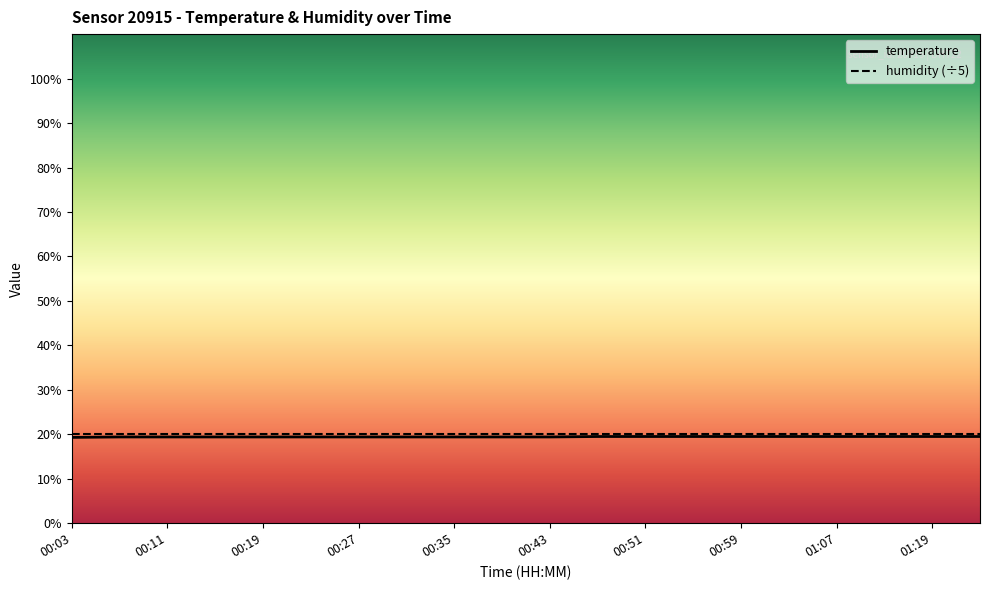

Which series has the largest range (max minus min)?

temperature